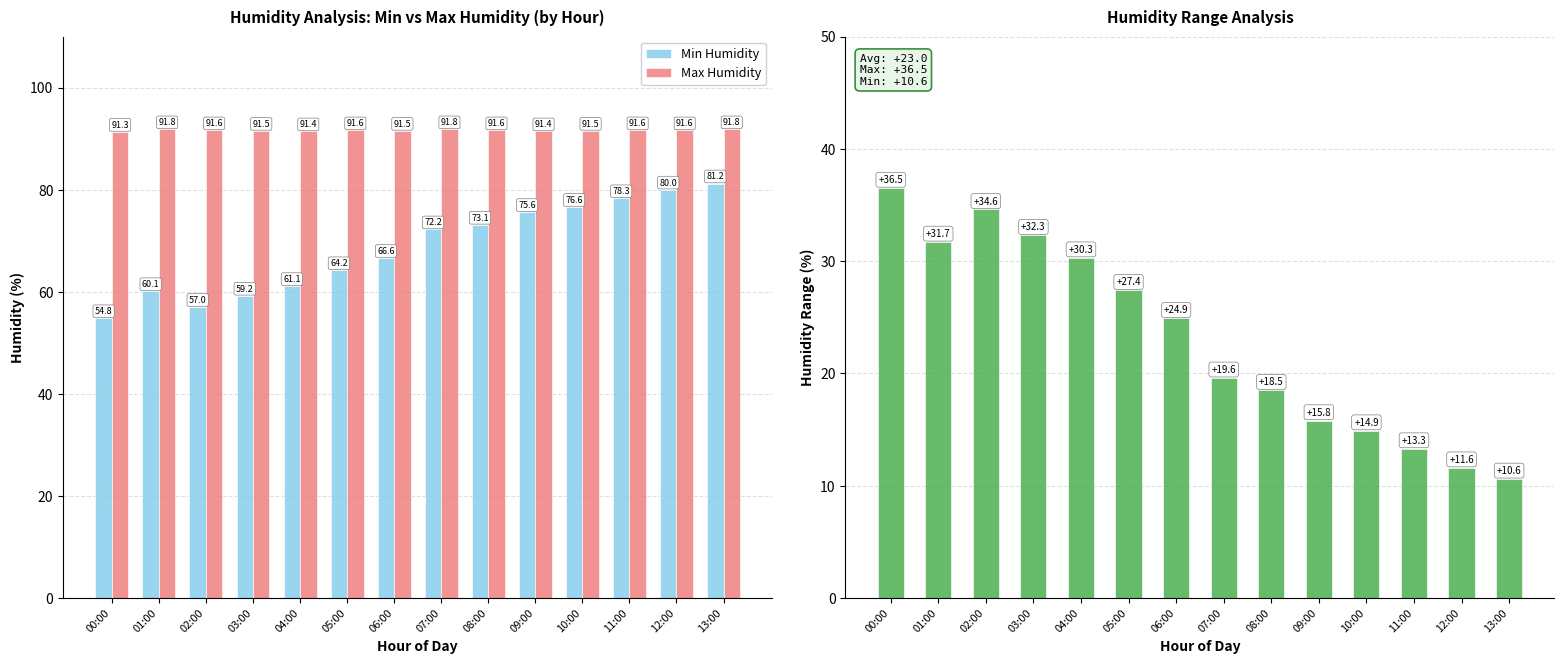

How many distinct data groups are displayed?

3